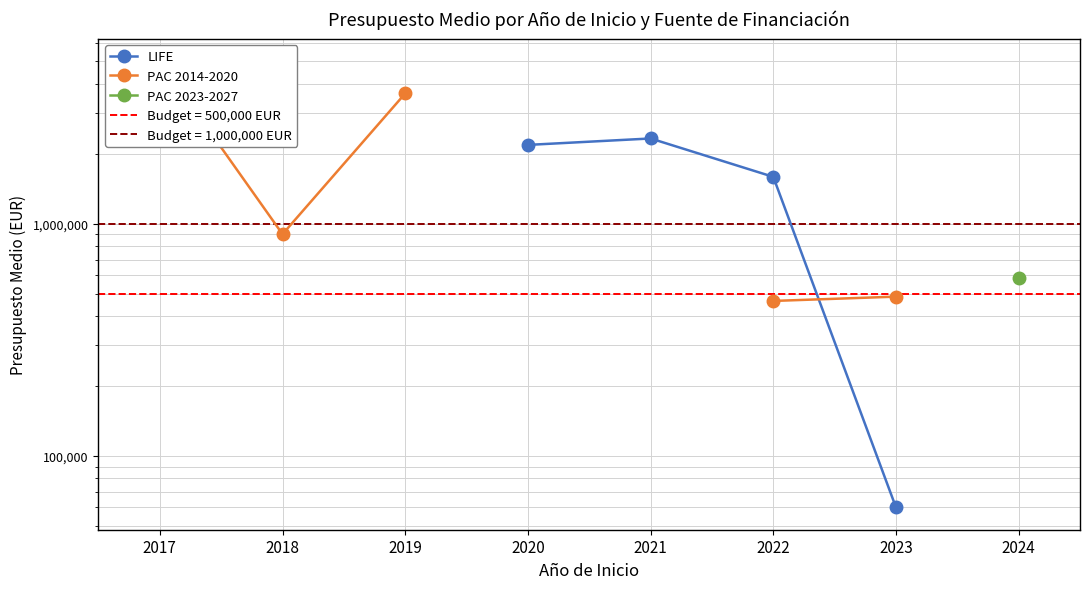

What is the smallest value displayed?

60000.0